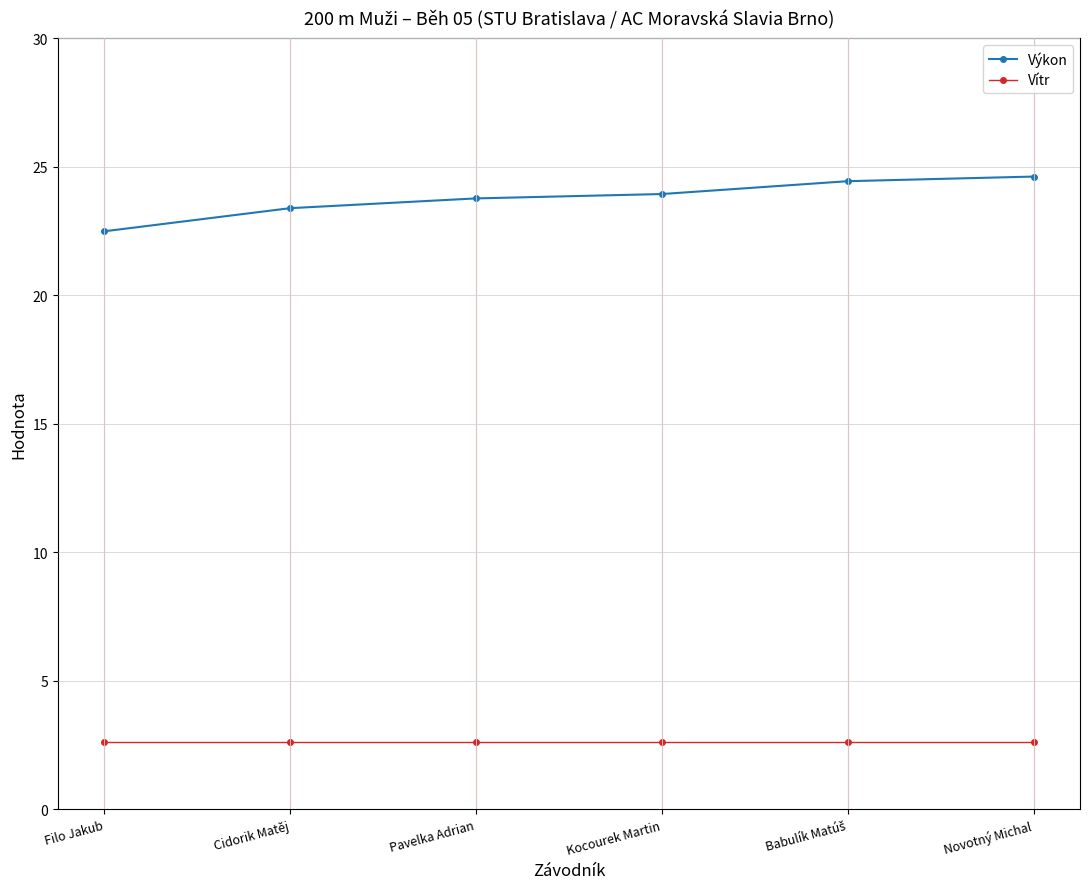

The value of Vítr at Pavelka Adrian is 4.1. True or false?

False